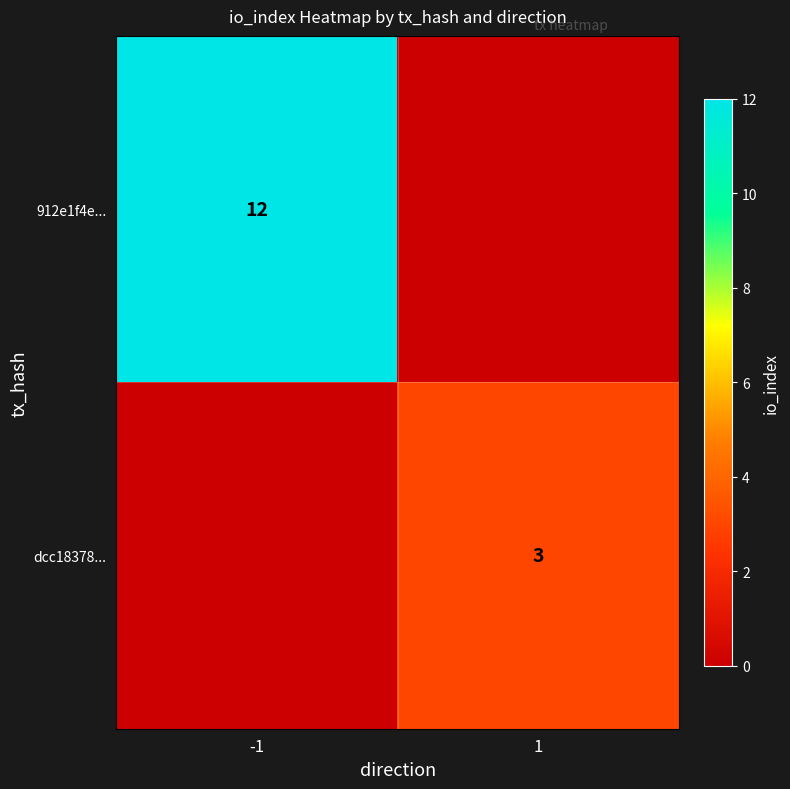

True or false: 912e1f4e... has a value of 16 at -1.

False